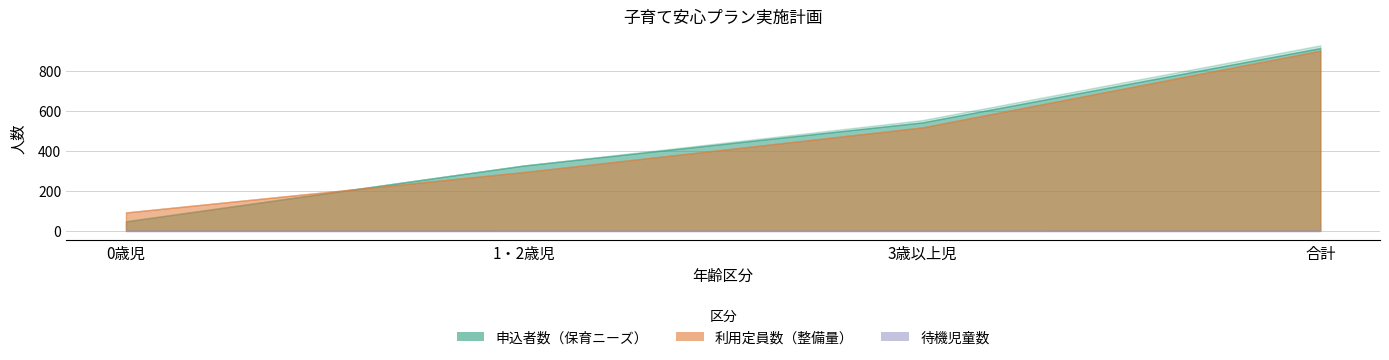

True or false: 待機児童数_見込計画 has more than 0 interior local peaks.

False